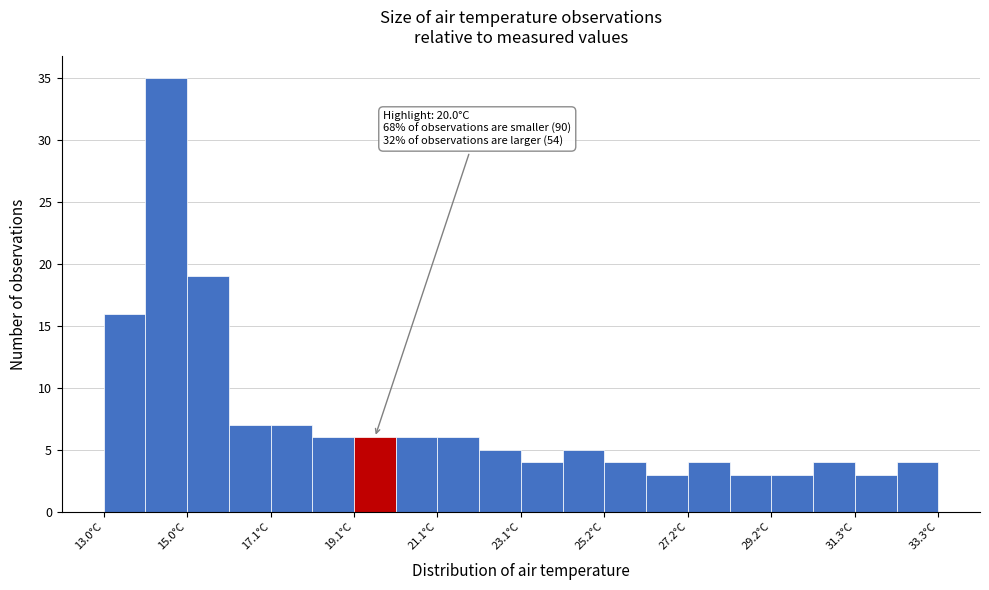

Around what value on the x-axis is the tallest bar? Give the approximate position of its centre, as read against the axis.

14.5